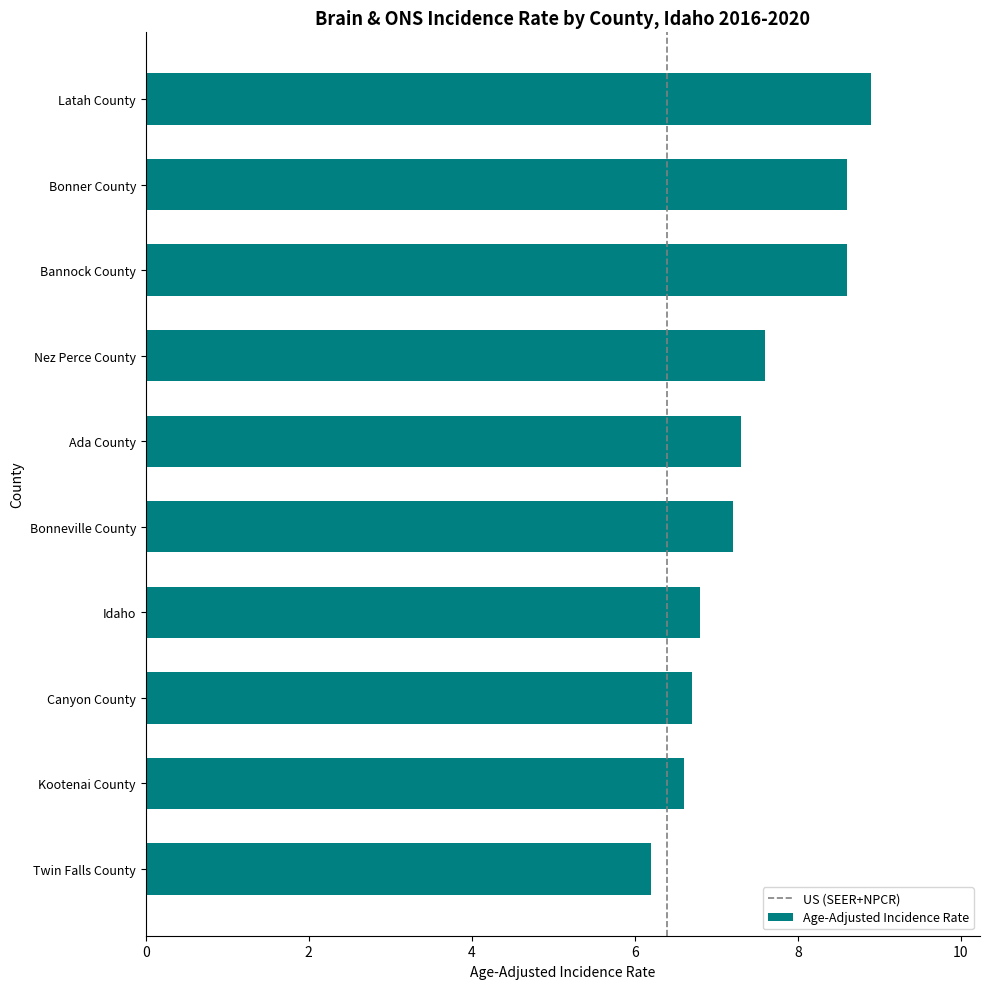

True or false: the data shows 4.1 at Idaho.

False